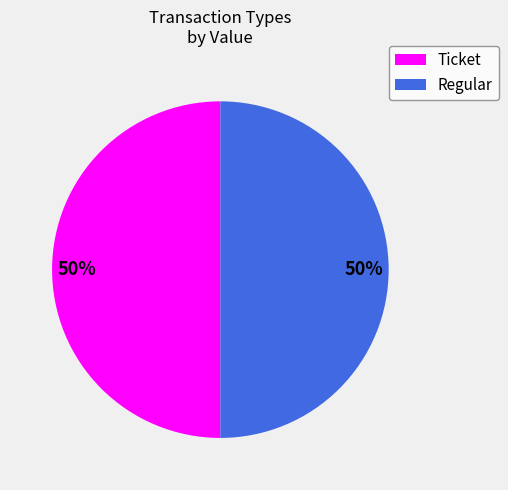

To the nearest percent, what is the average slice percentage?

50%